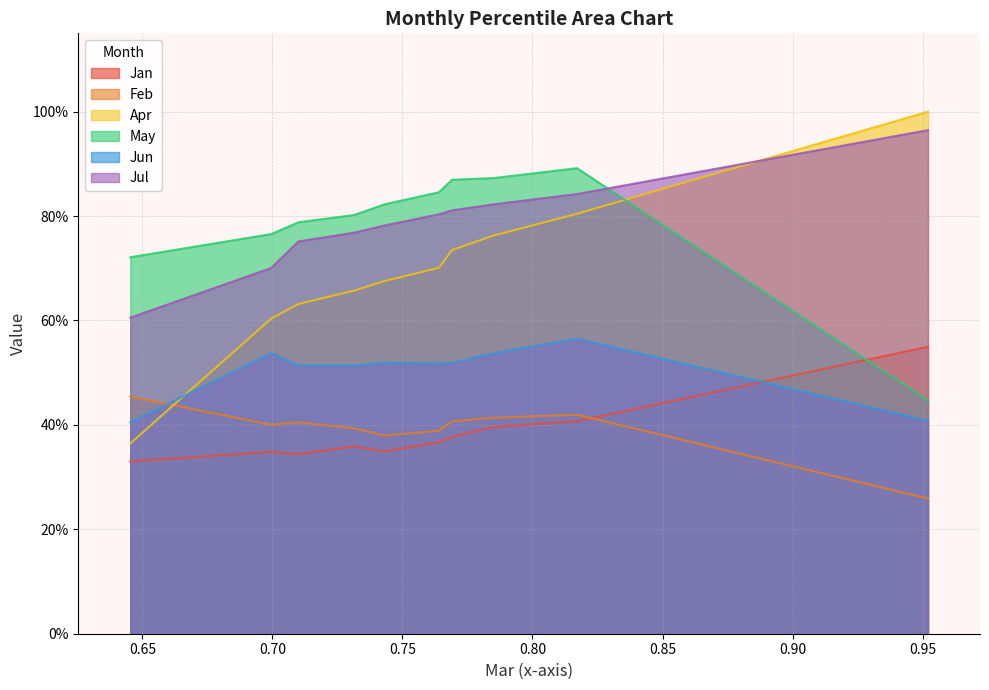

Which series has the widest spread of values?

Apr